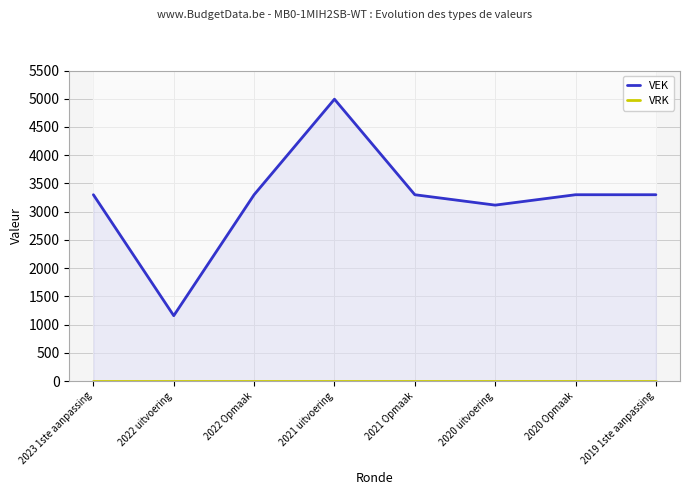

What is the greatest value displayed?

4992